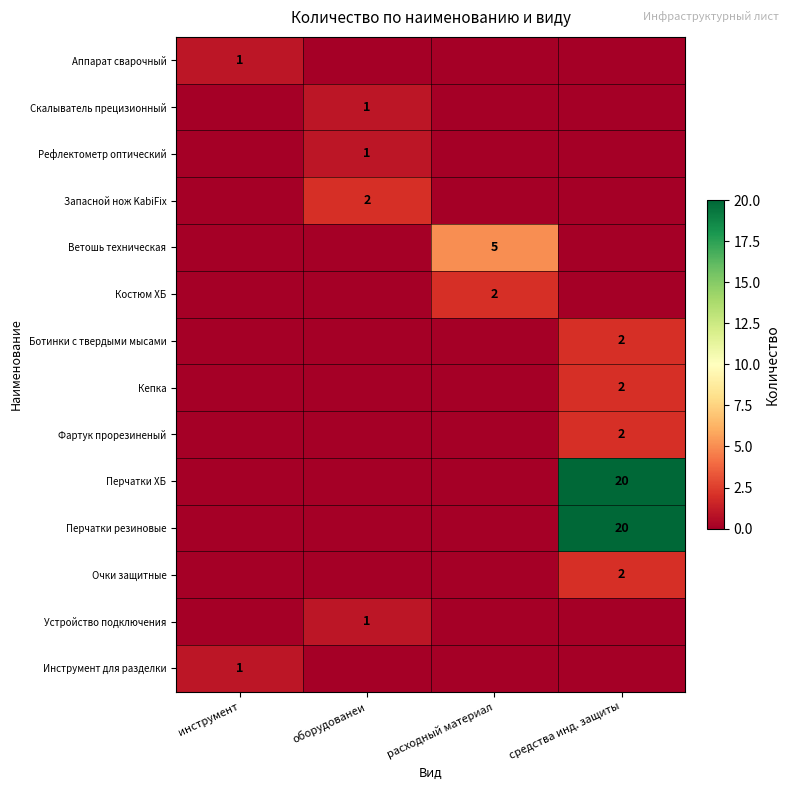

What is the total value across all series at инструмент?

2